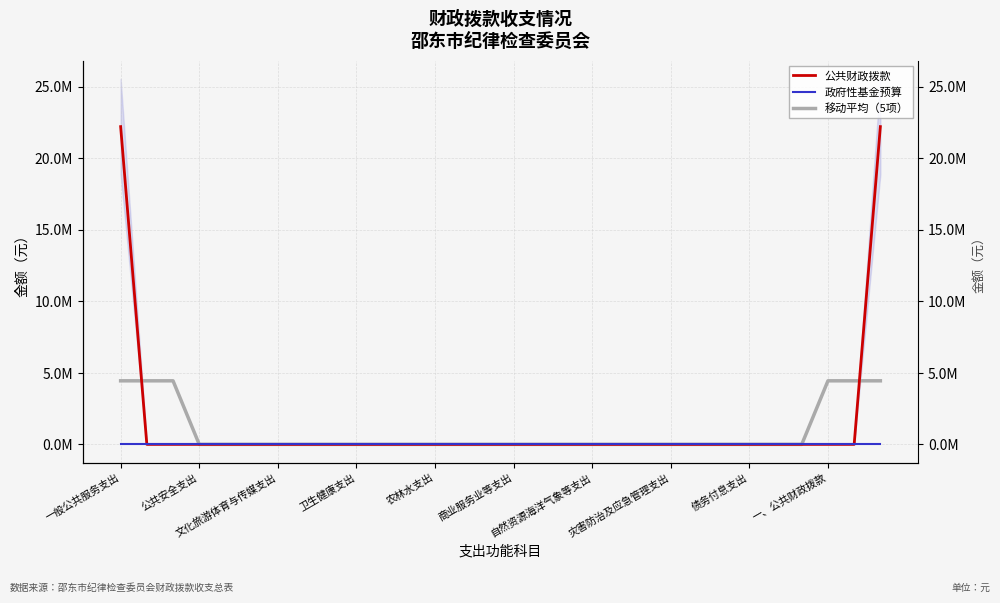

What position from the left is 28?

29